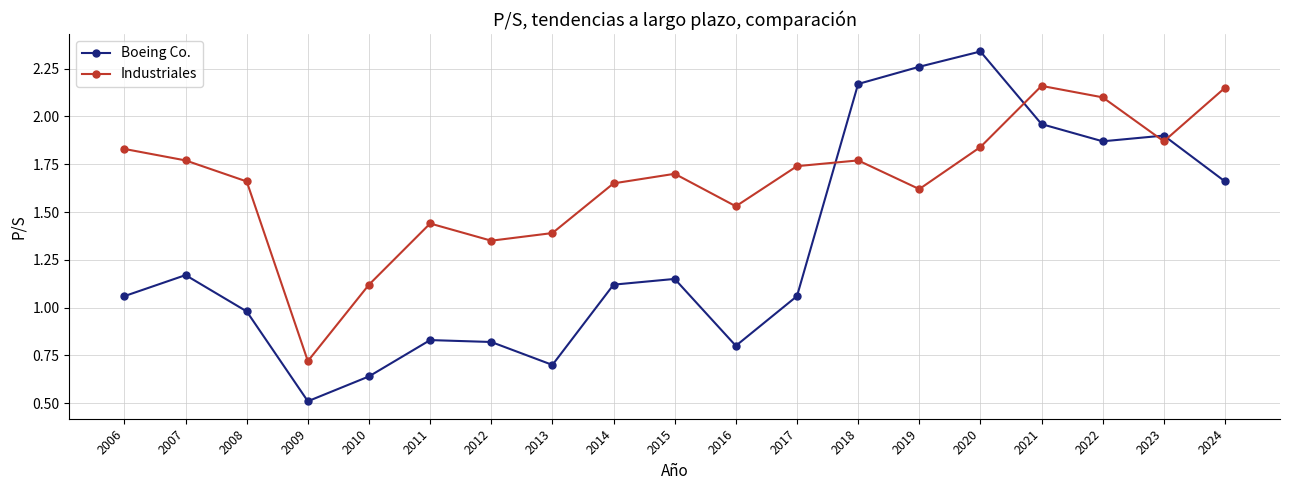

How many series are shown in this chart?

2